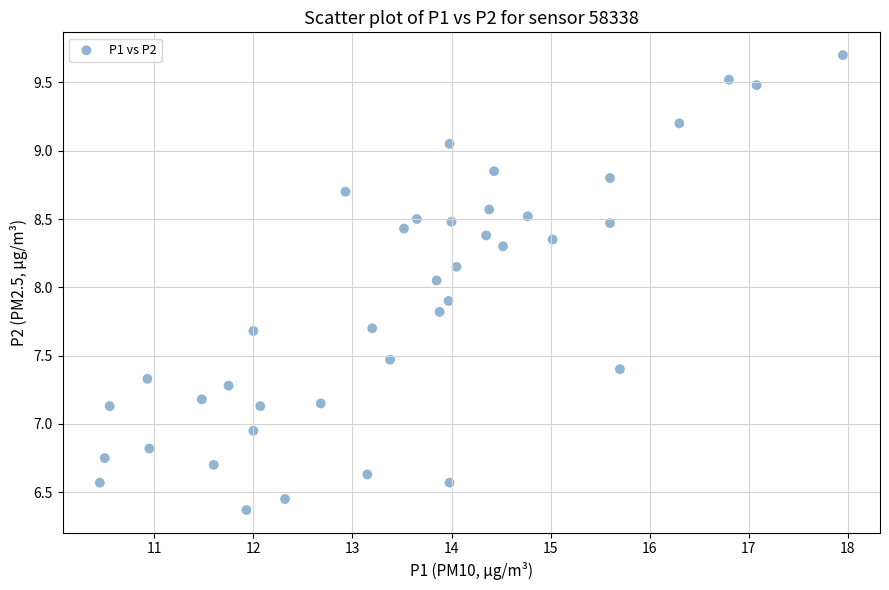

What is the range of Y values (max minus min)?

3.3